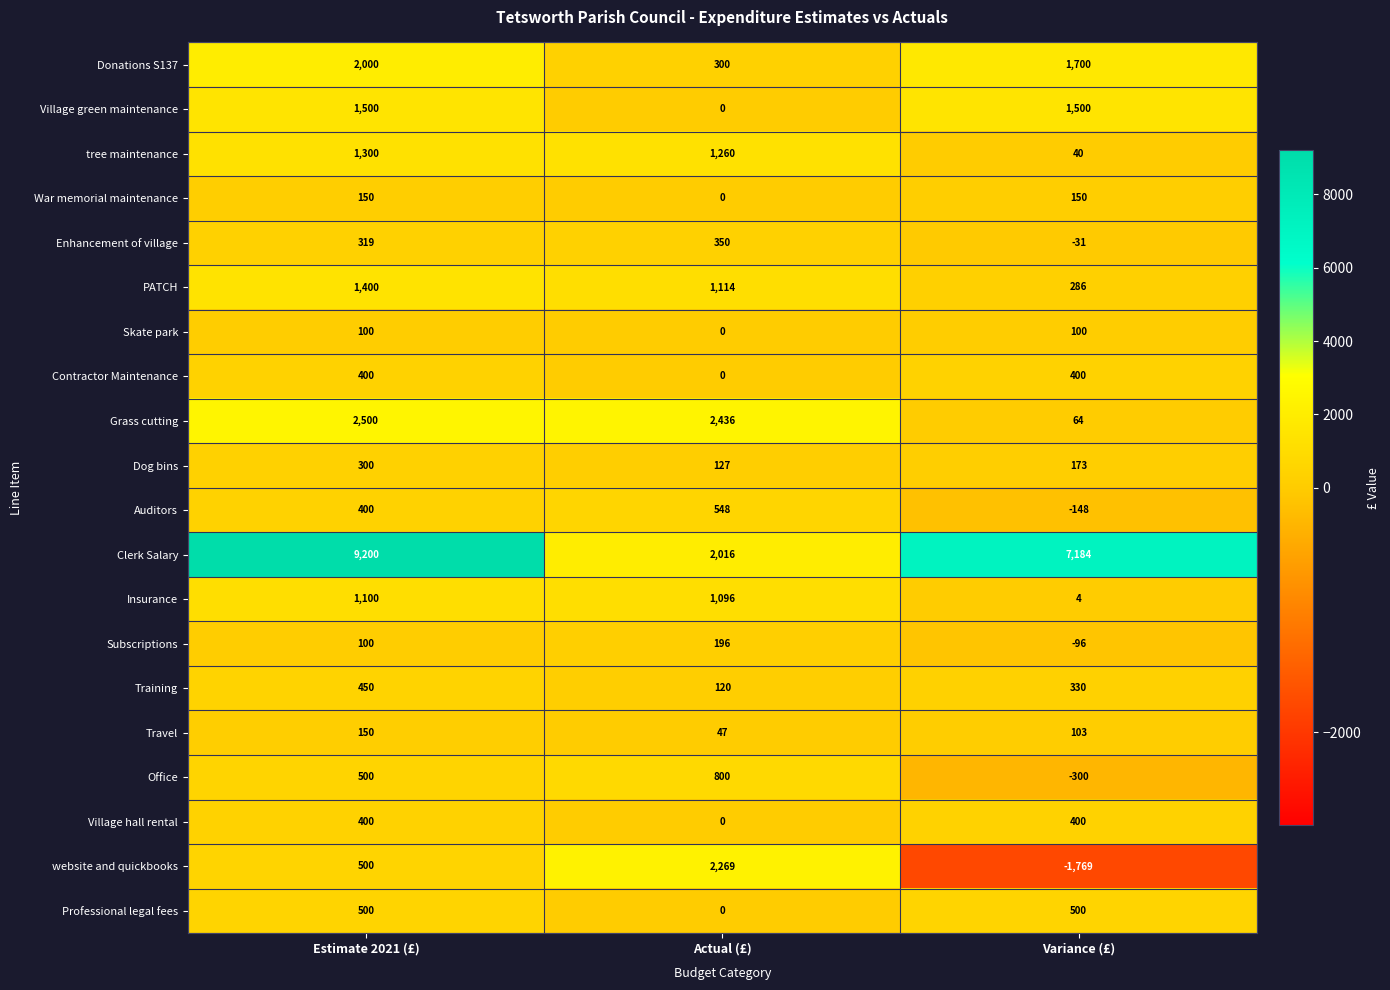

List the labels in order of Donations S137 value, smallest first.

Actual (£), Variance (£), Estimate 2021 (£)